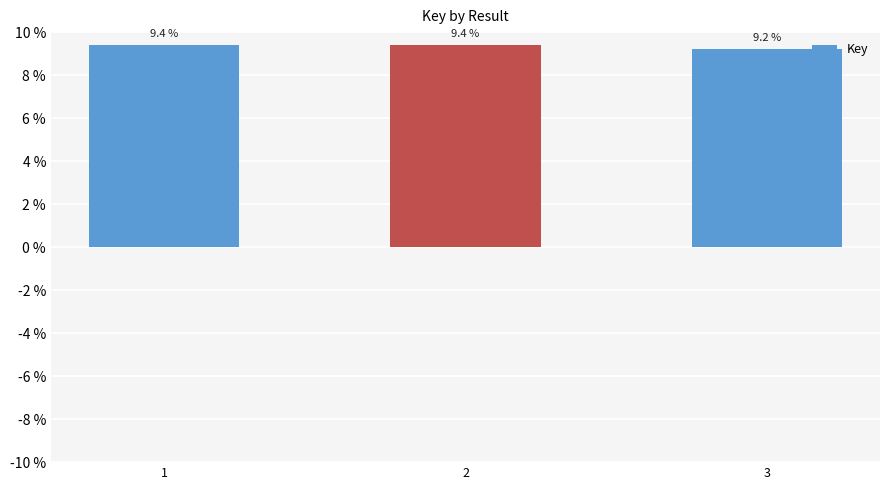

What is the approximate value at 1?

9.4